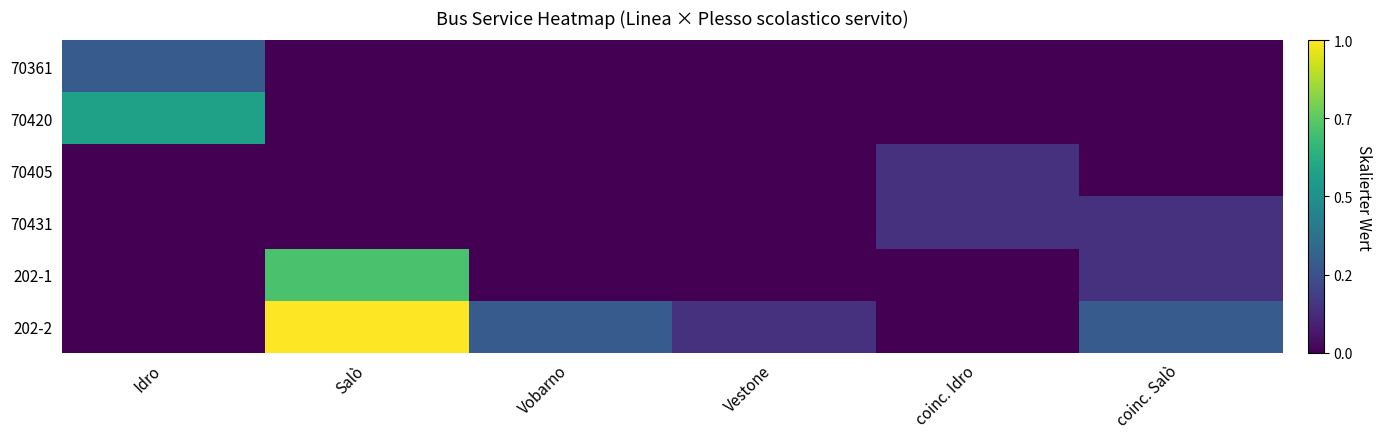

What is the total value across all series at Salò?

1.7